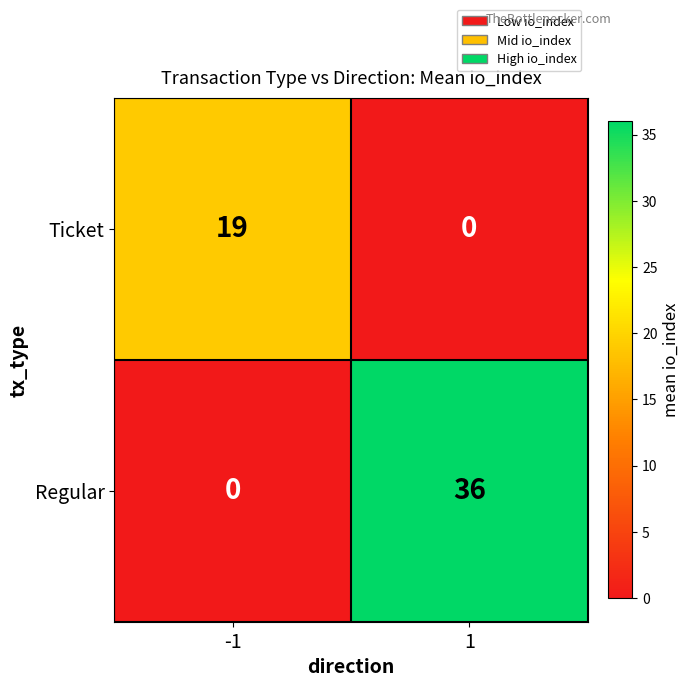

What is the difference between the maximum and minimum values in the Ticket series?

19